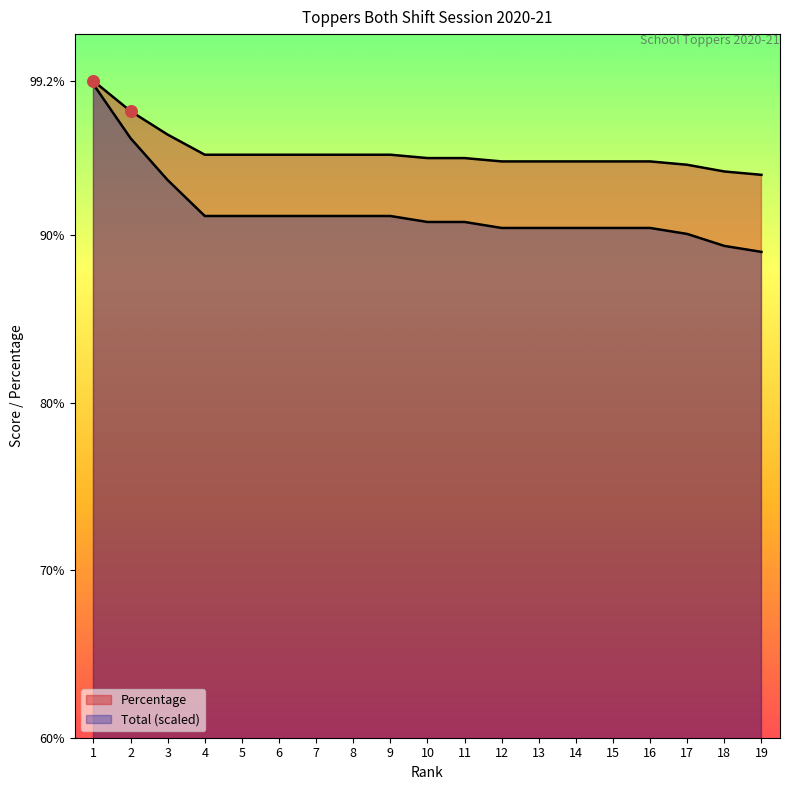

How many lines are shown in the chart?

2